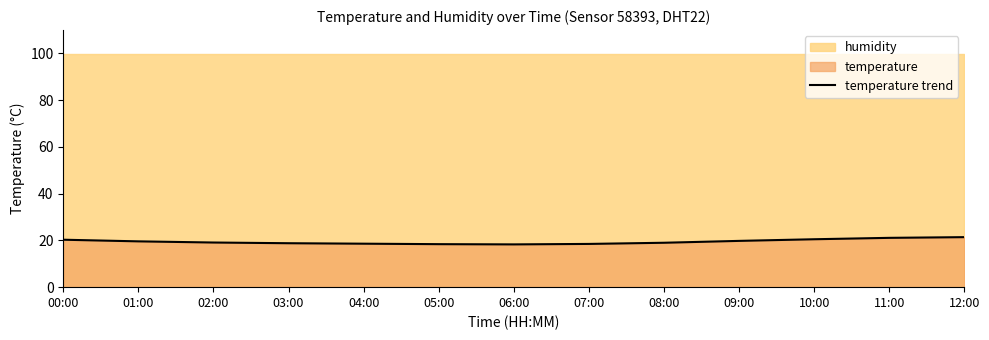

What is the minimum value shown in the chart?

18.3